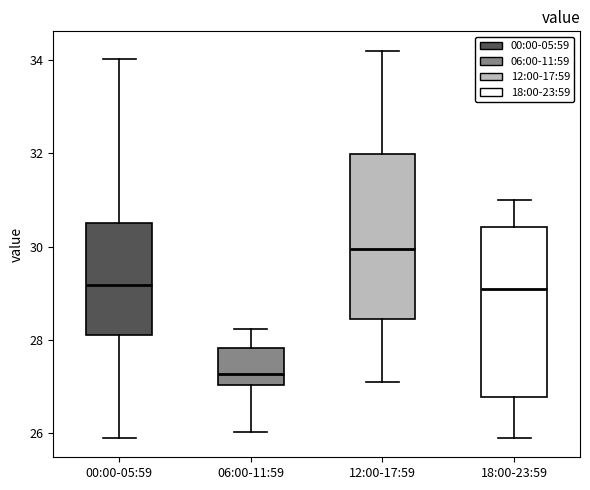

Where is the lower edge of the box for 06:00-11:59 on the y-axis? The values are not printed on the chart, so give them approximately, as read against the axis.

27.0